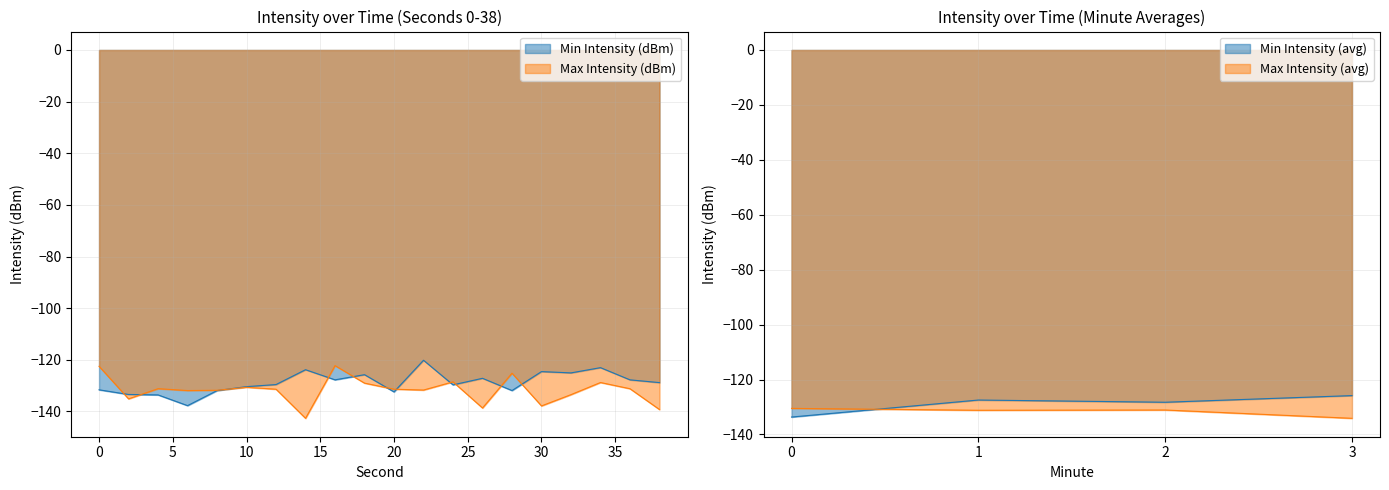

How many data points in Min Intensity (dBm) are above -128?

9